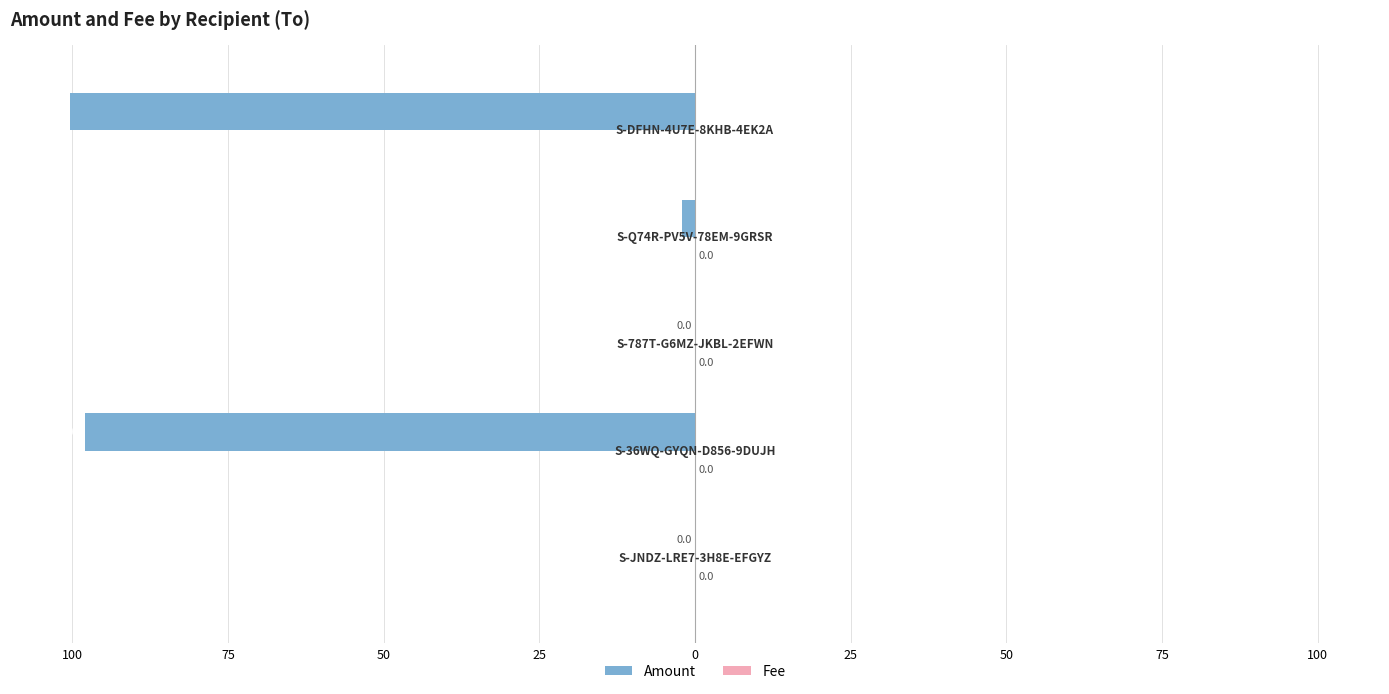

Count the number of data series in this chart.

2